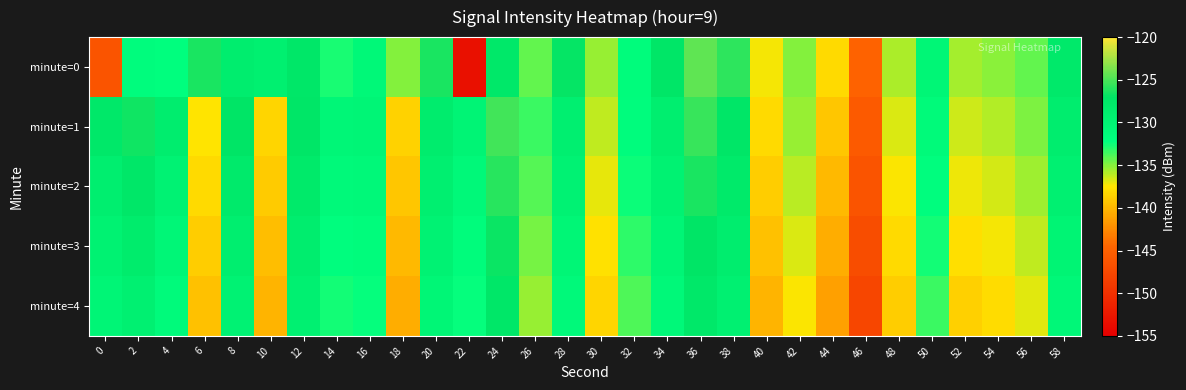

Which has a higher value, 2 or 26?

2